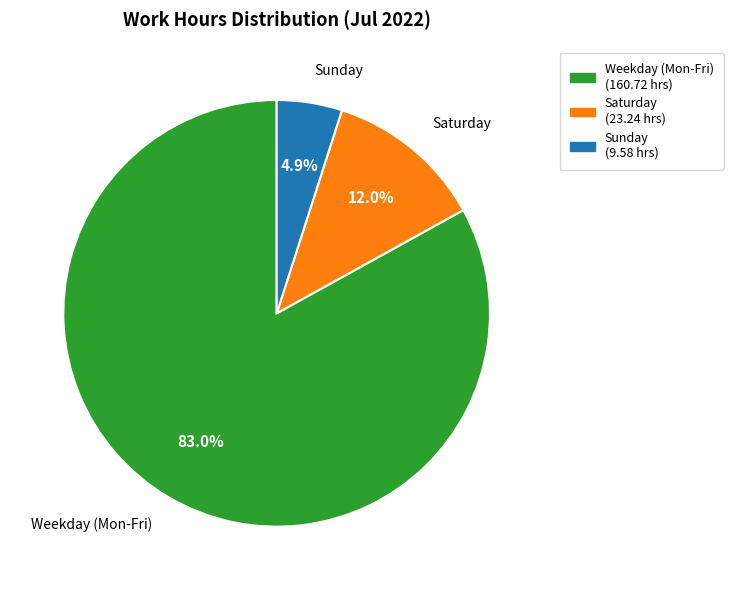

Combined, do Saturday and Sunday account for over 50%?

No